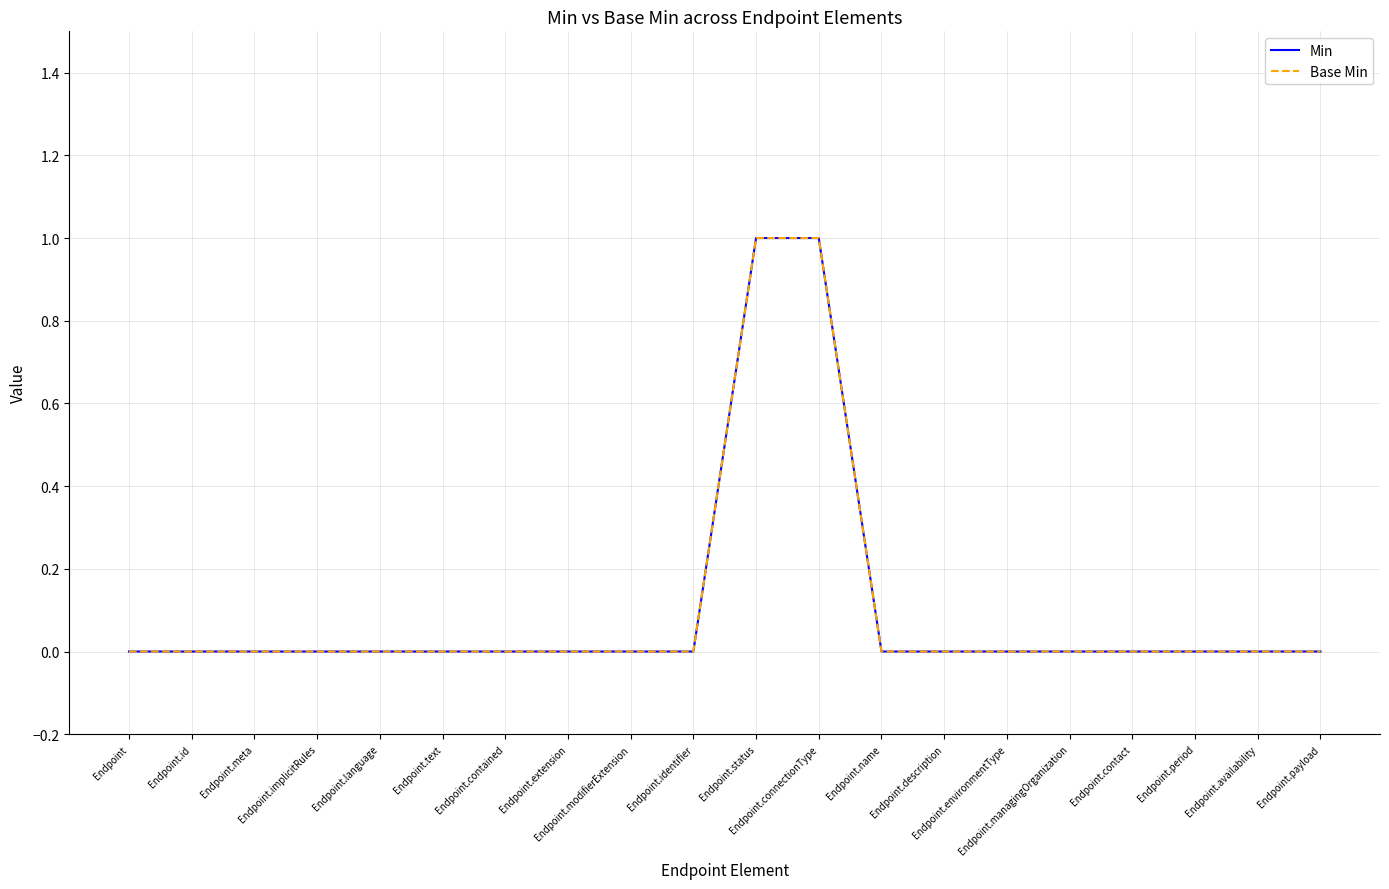

What is the label of the 19th point from the right?

Endpoint.id